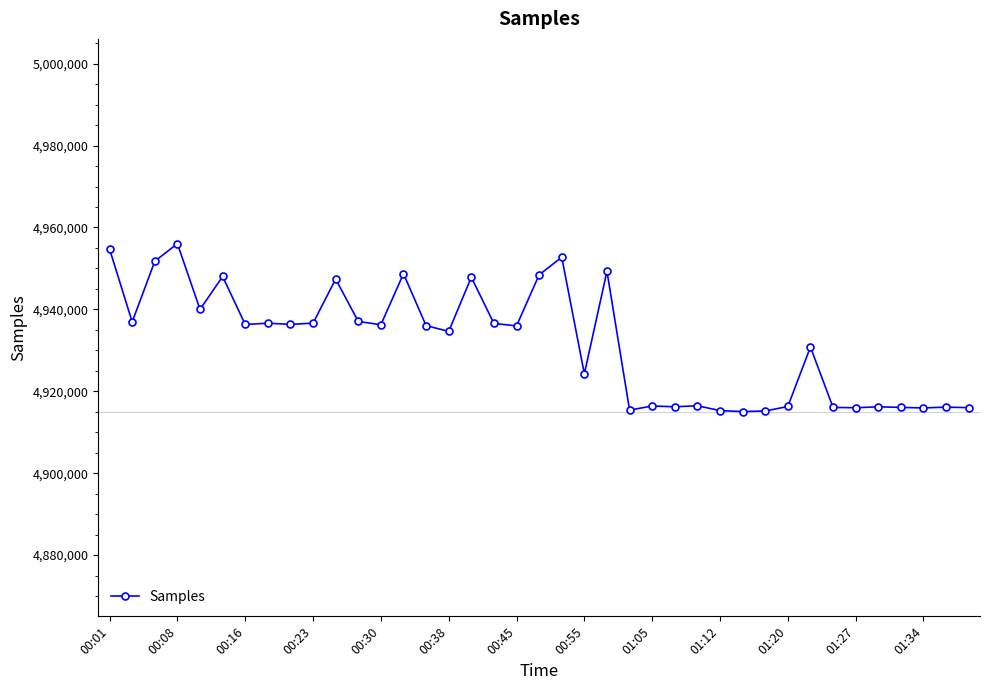

How many lines are shown in the chart?

1